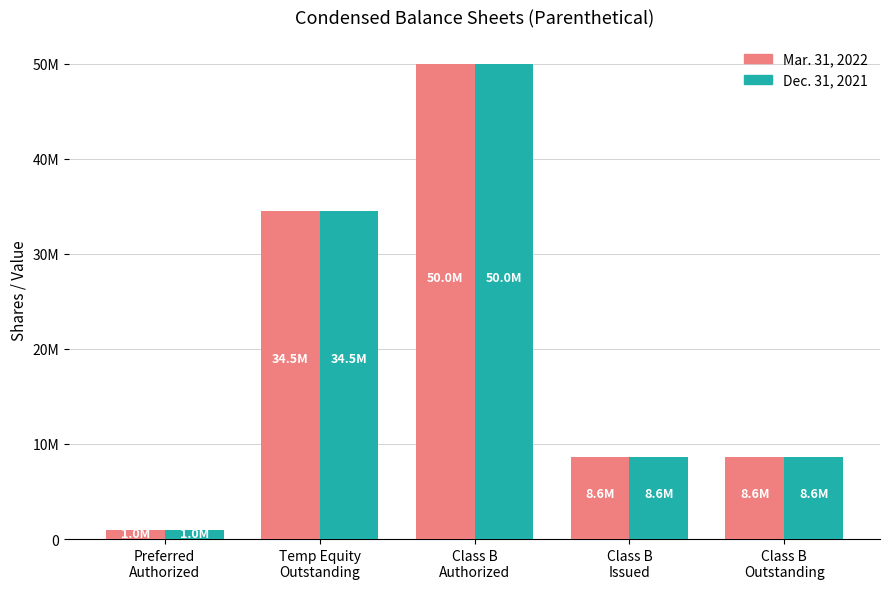

Reading right to left, list all the values displayed in this chart.

Mar. 31, 2022: Class B
Outstanding=8625000	Class B
Issued=8625000	Class B
Authorized=50000000	Temp Equity
Outstanding=34500000	Preferred
Authorized=1000000
Dec. 31, 2021: Class B
Outstanding=8625000	Class B
Issued=8625000	Class B
Authorized=50000000	Temp Equity
Outstanding=34500000	Preferred
Authorized=1000000